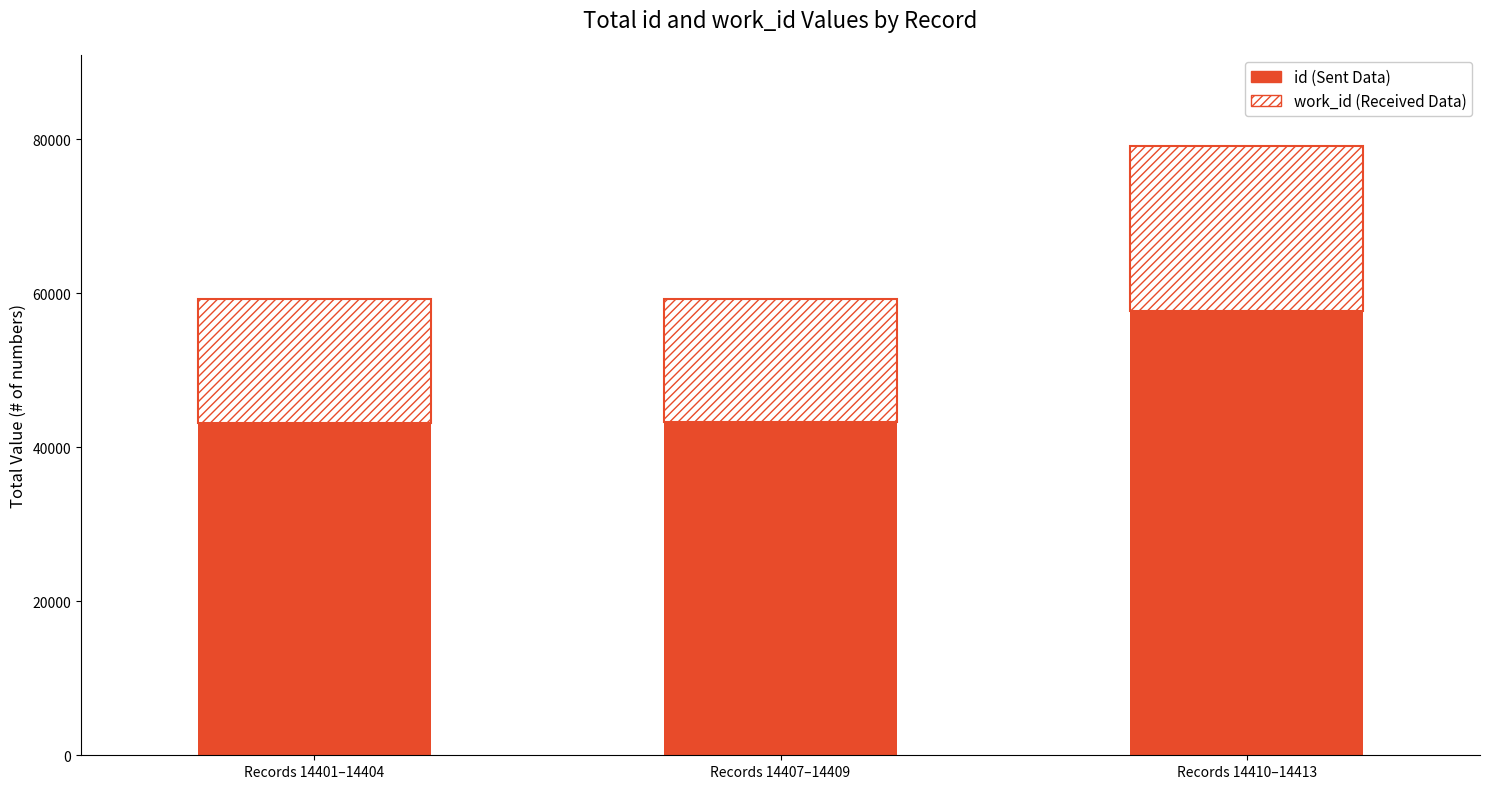

What is the value of the id (Sent Data) bar at the 3rd from the left?

57646